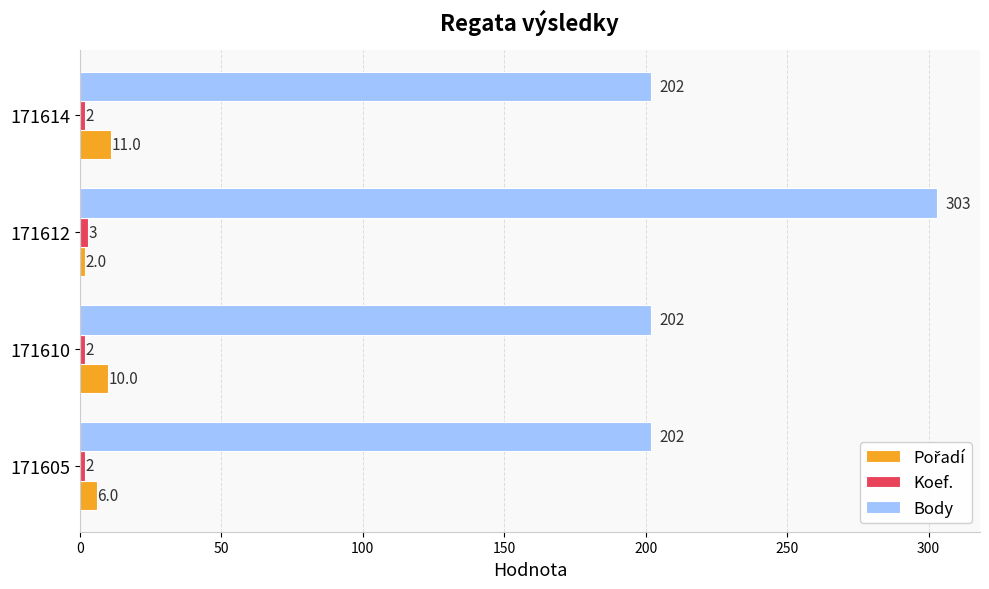

What is the highest value of the Body series?

303